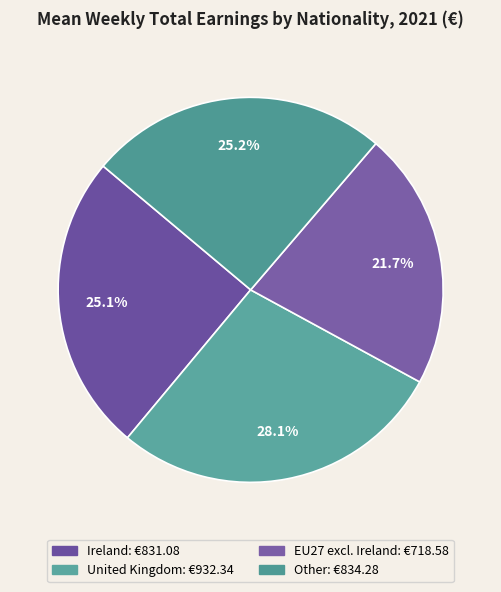

To the nearest percent, what is the difference between the United Kingdom and Other slice percentages?

3%